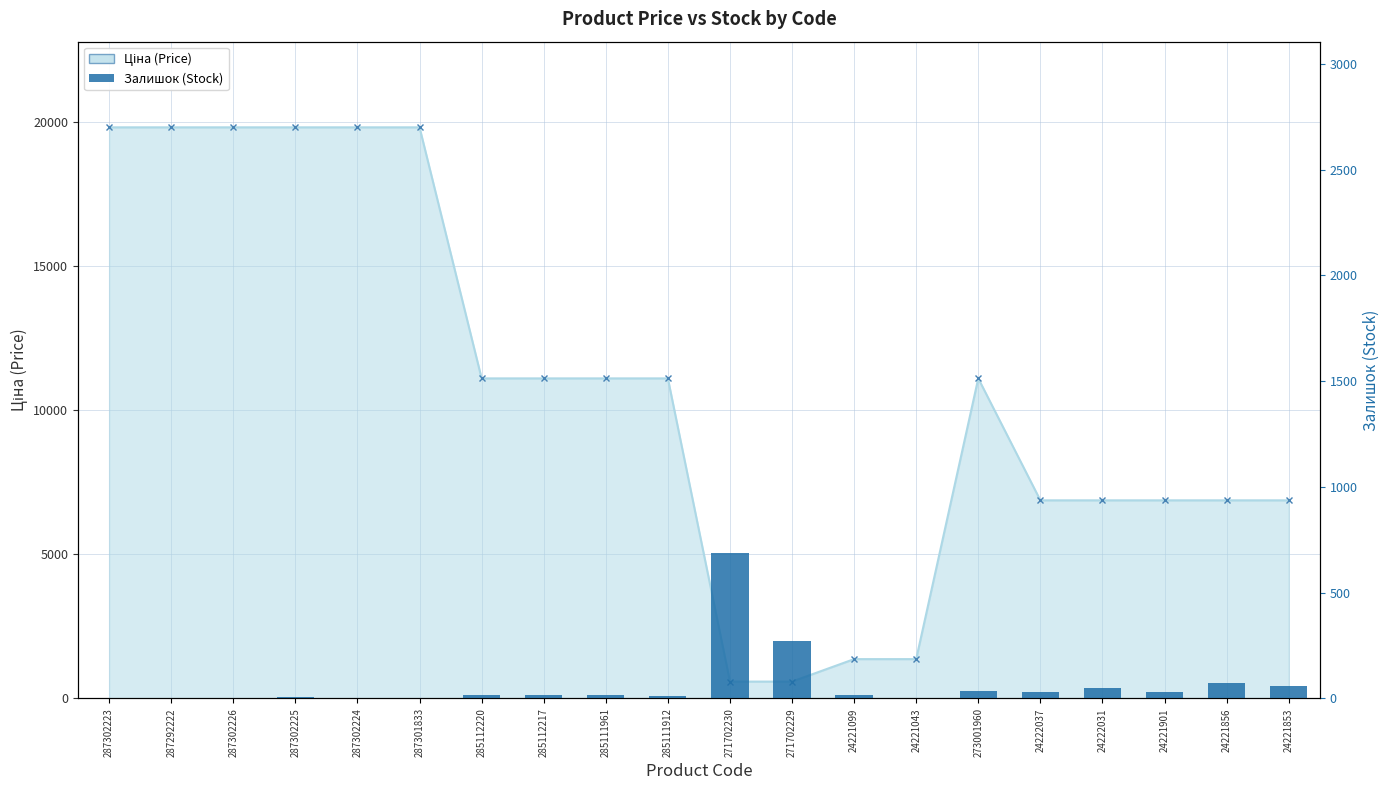

The chart shows a value of 1 at 287302224. True or false?

False